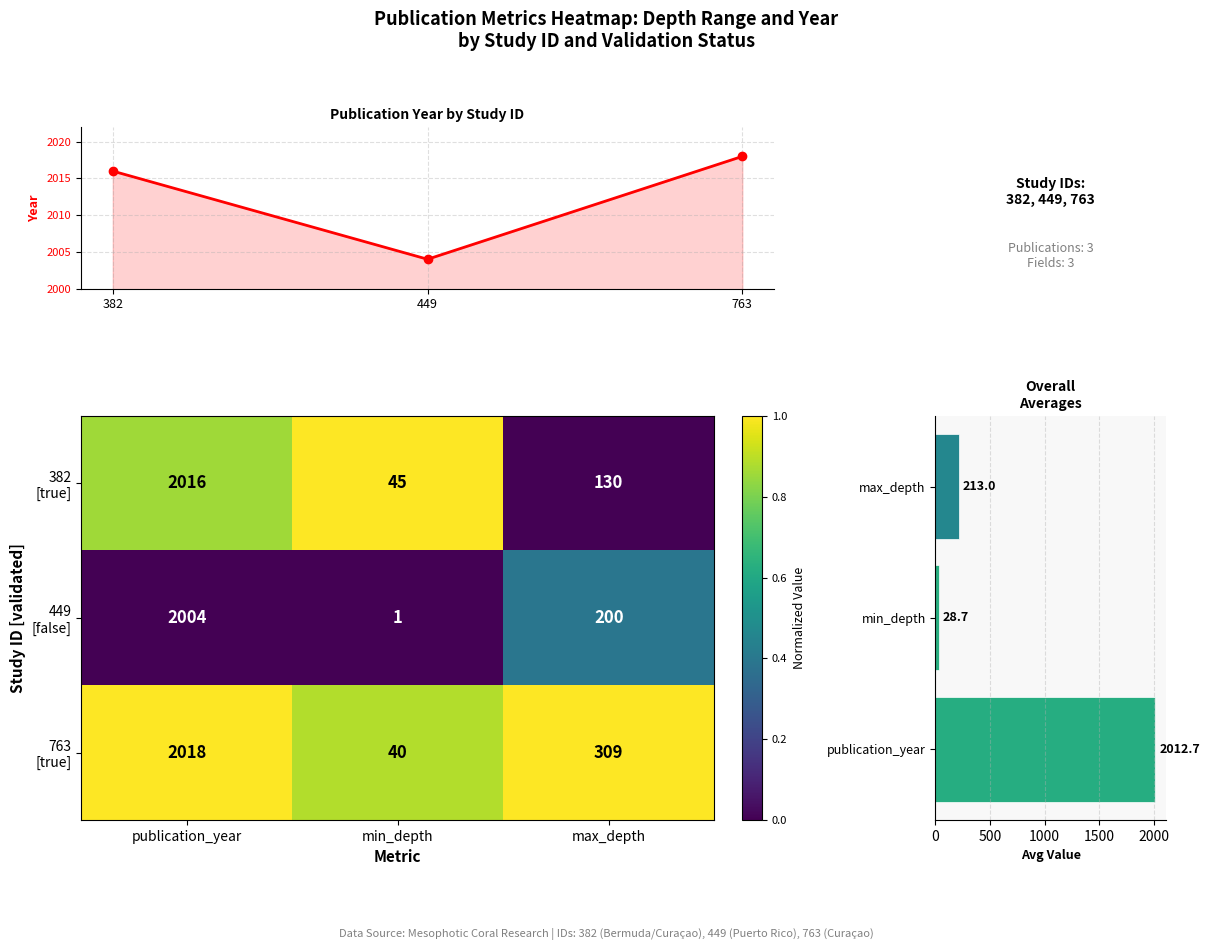

Between 449 and 382, which is larger?

382